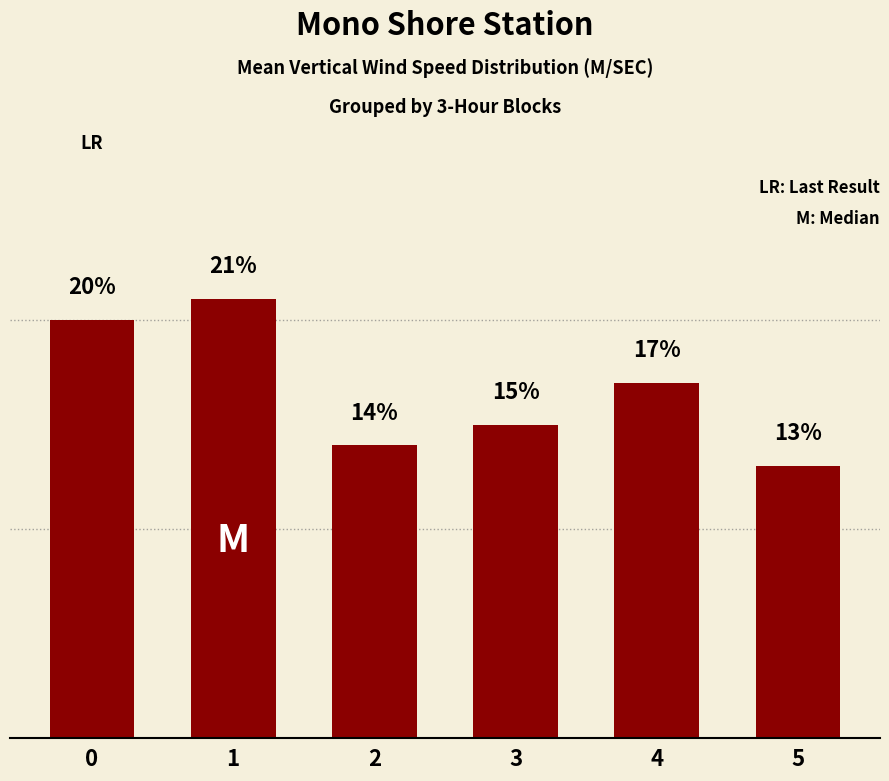

List the labels in order of value, largest first.

1, 0, 4, 3, 2, 5